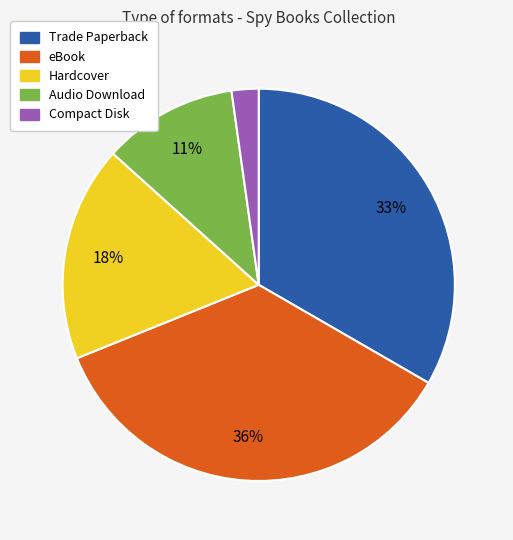

The Hardcover slice represents 18% of the pie. True or false?

True